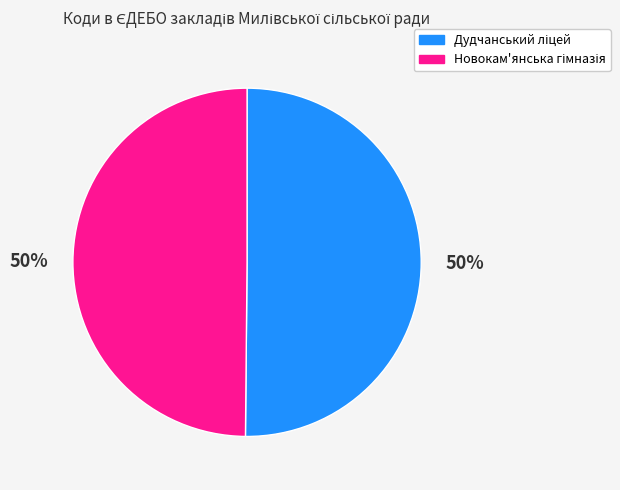

To the nearest percent, what is the average slice percentage?

50%